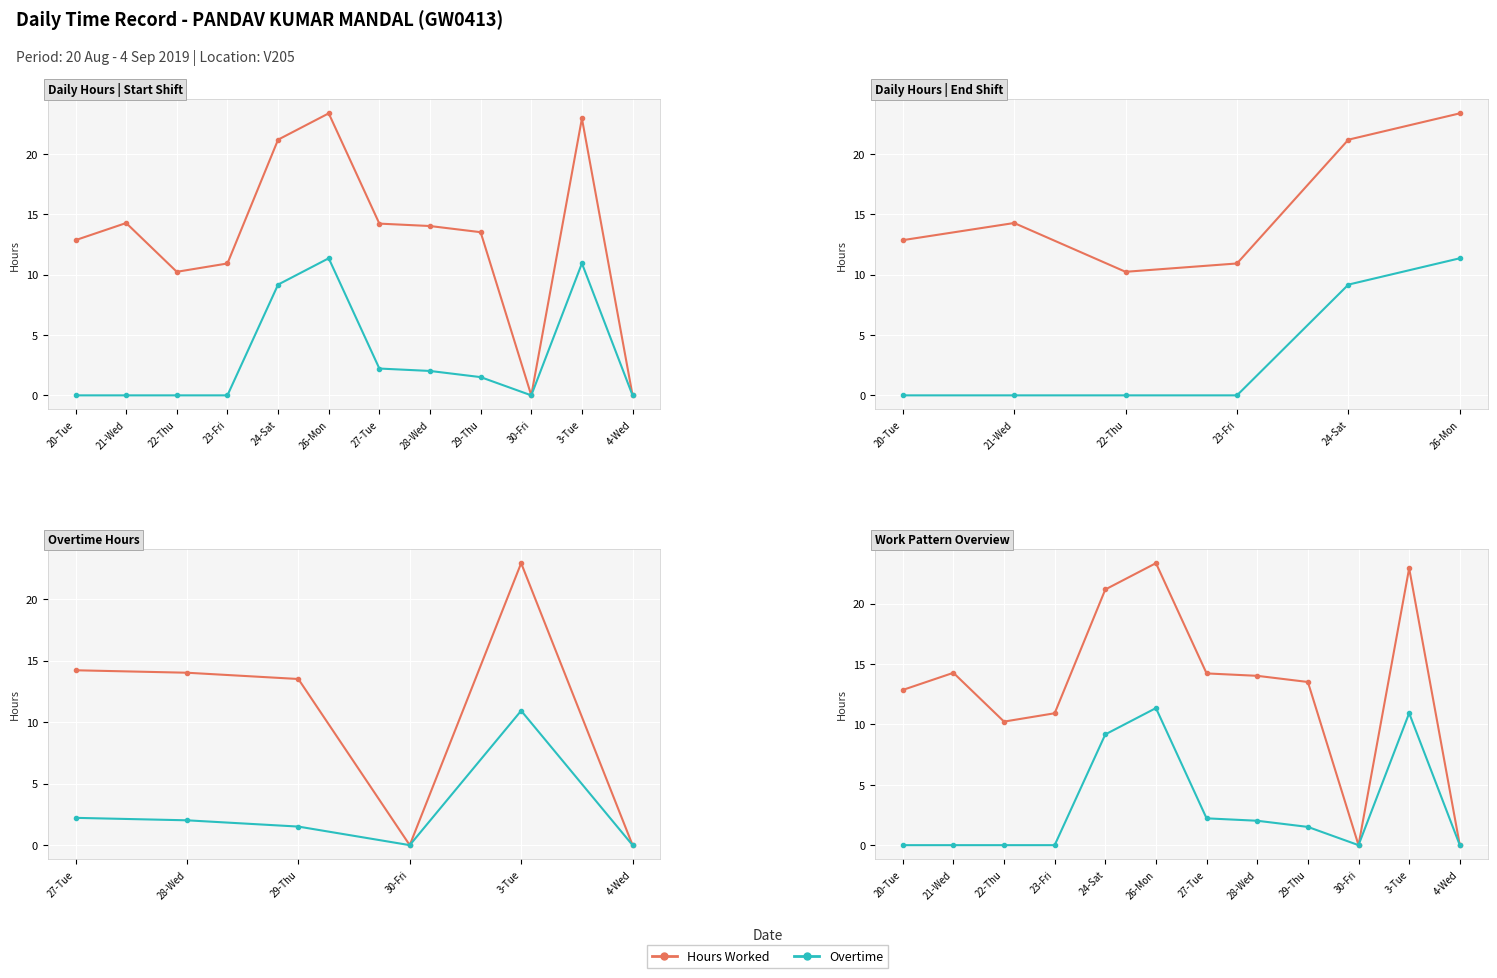

Reading left to right, list all the values displayed in this chart.

Hours Worked: 20-Tue=12.8	21-Wed=14.3	22-Thu=10.2	23-Fri=10.9	24-Sat=21.2	26-Mon=23.4	27-Tue=14.2	28-Wed=14.0	29-Thu=13.5	30-Fri=0.0	3-Tue=22.9	4-Wed=0.0
Overtime: 20-Tue=0.0	21-Wed=0.0	22-Thu=0.0	23-Fri=0.0	24-Sat=9.2	26-Mon=11.3	27-Tue=2.2	28-Wed=2.0	29-Thu=1.5	30-Fri=0.0	3-Tue=10.9	4-Wed=0.0